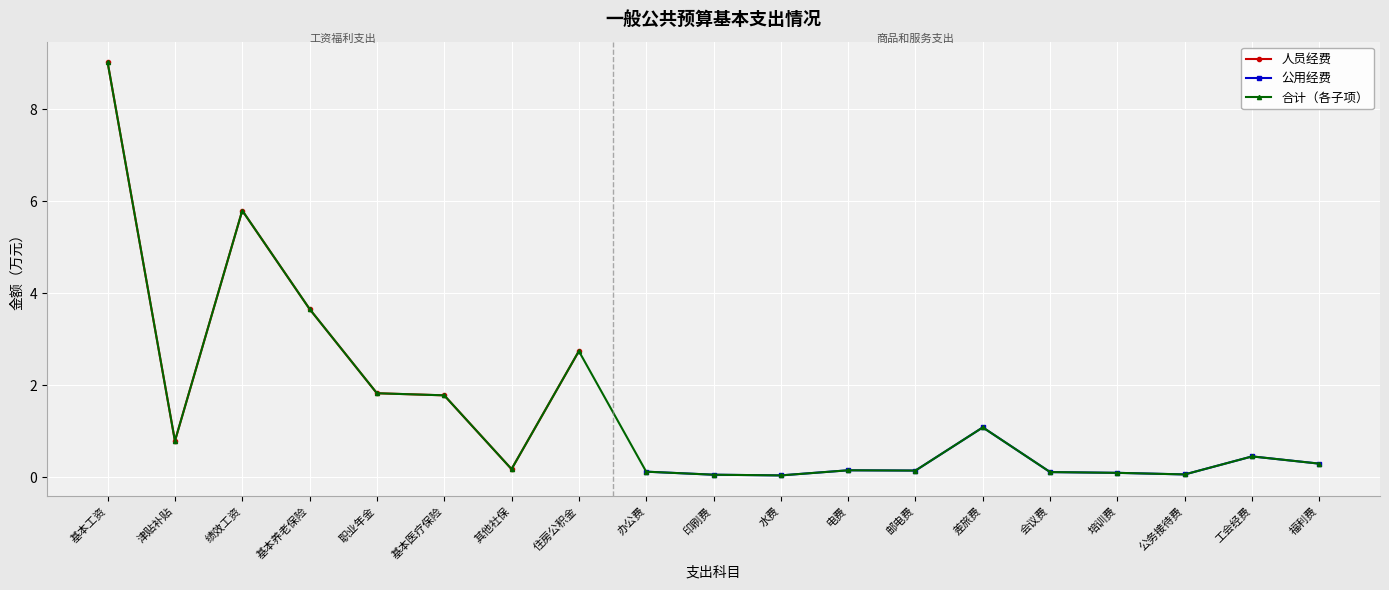

Where is 合计（各子项） nearest to the value 4?

基本养老保险